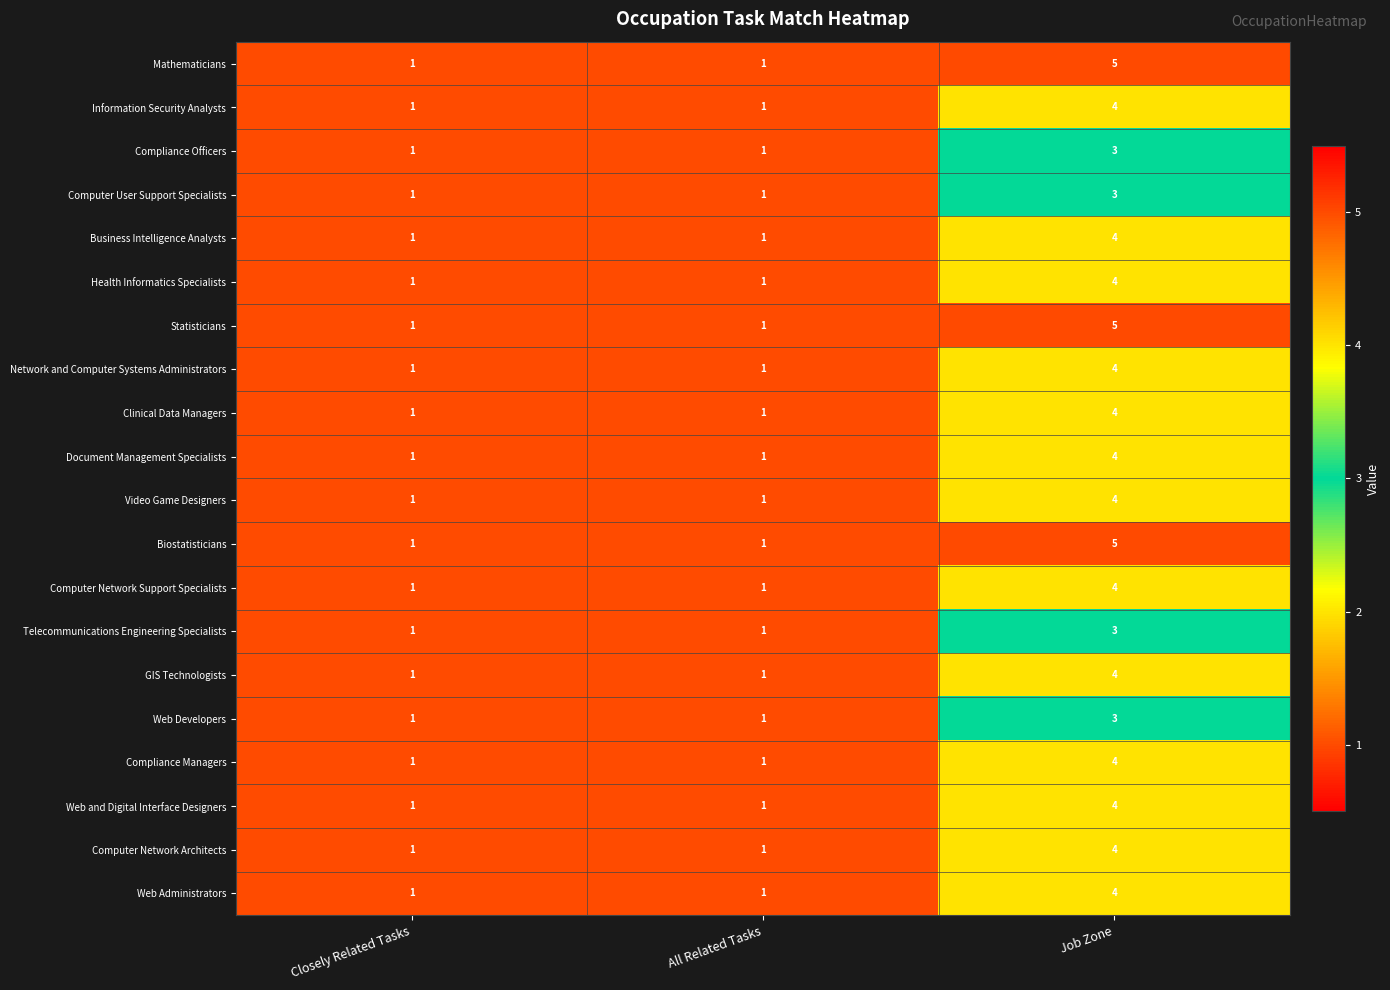

True or false: Clinical Data Managers has a value of 4 at Job Zone.

True